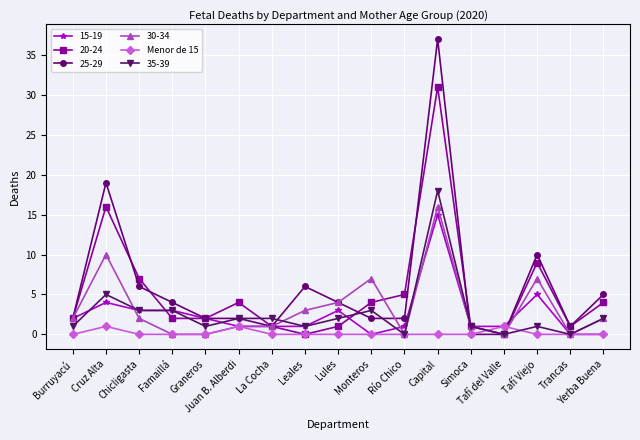

Is it true that 30-34 equals 2 at Burruyacú?

True